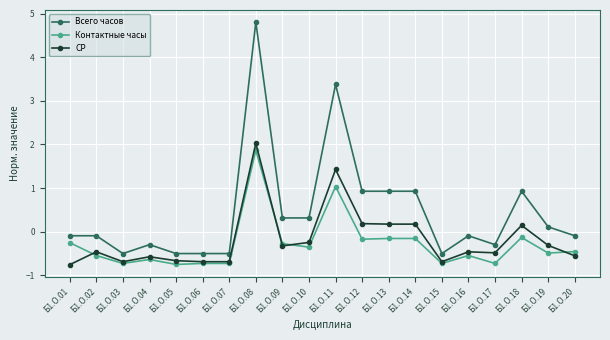

What is the difference between the Всего часов values at Б1.О.03 and Б1.О.09?

0.8